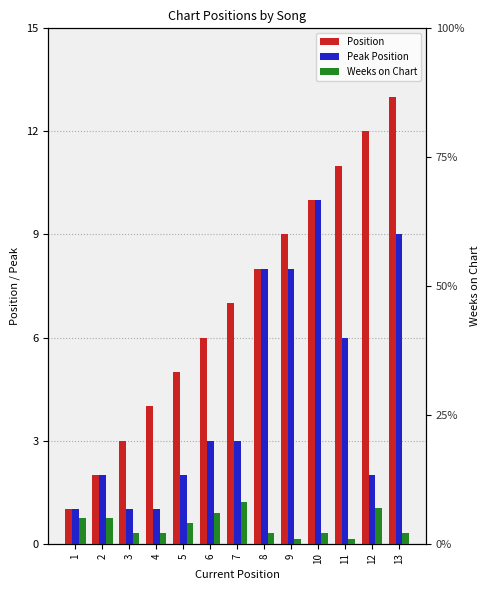

What is the minimum value shown in the chart?

1